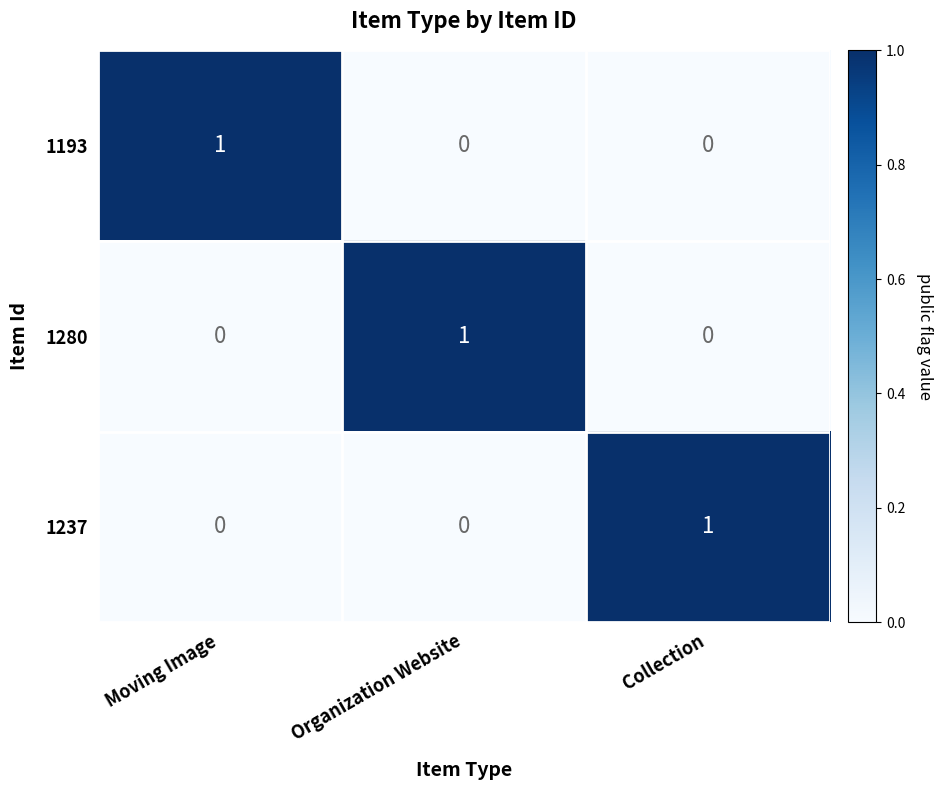

The value of 1237 at Collection is 2. True or false?

False